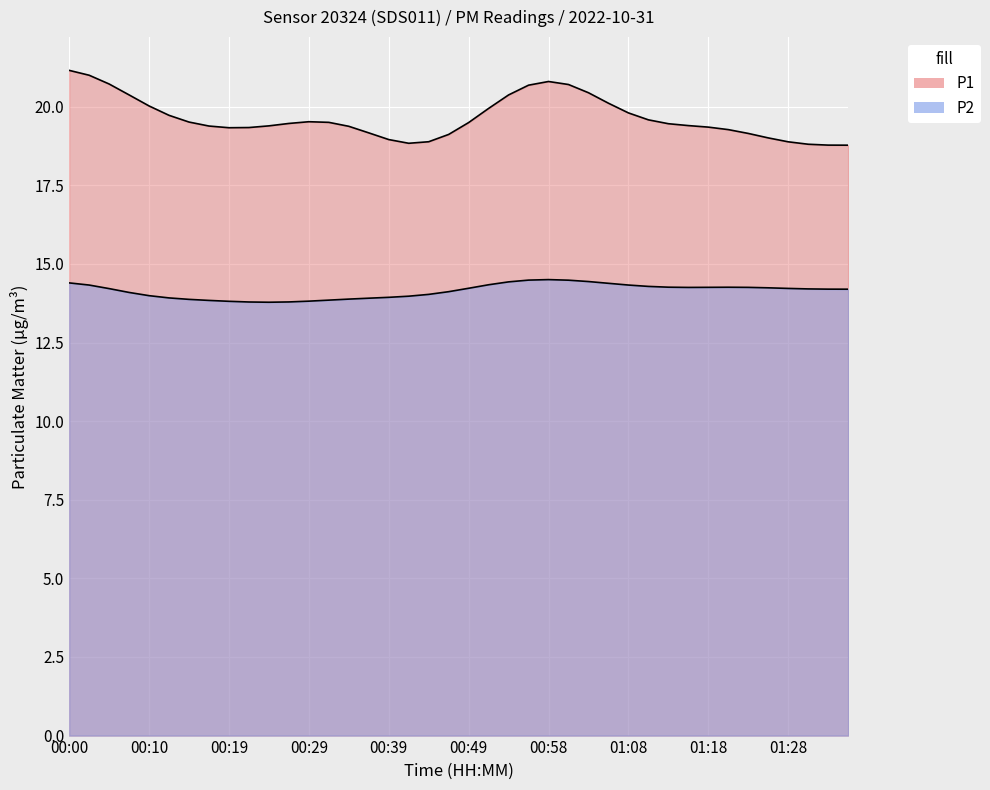

Rank the series by their average value, from lowest to highest.

P2, P1